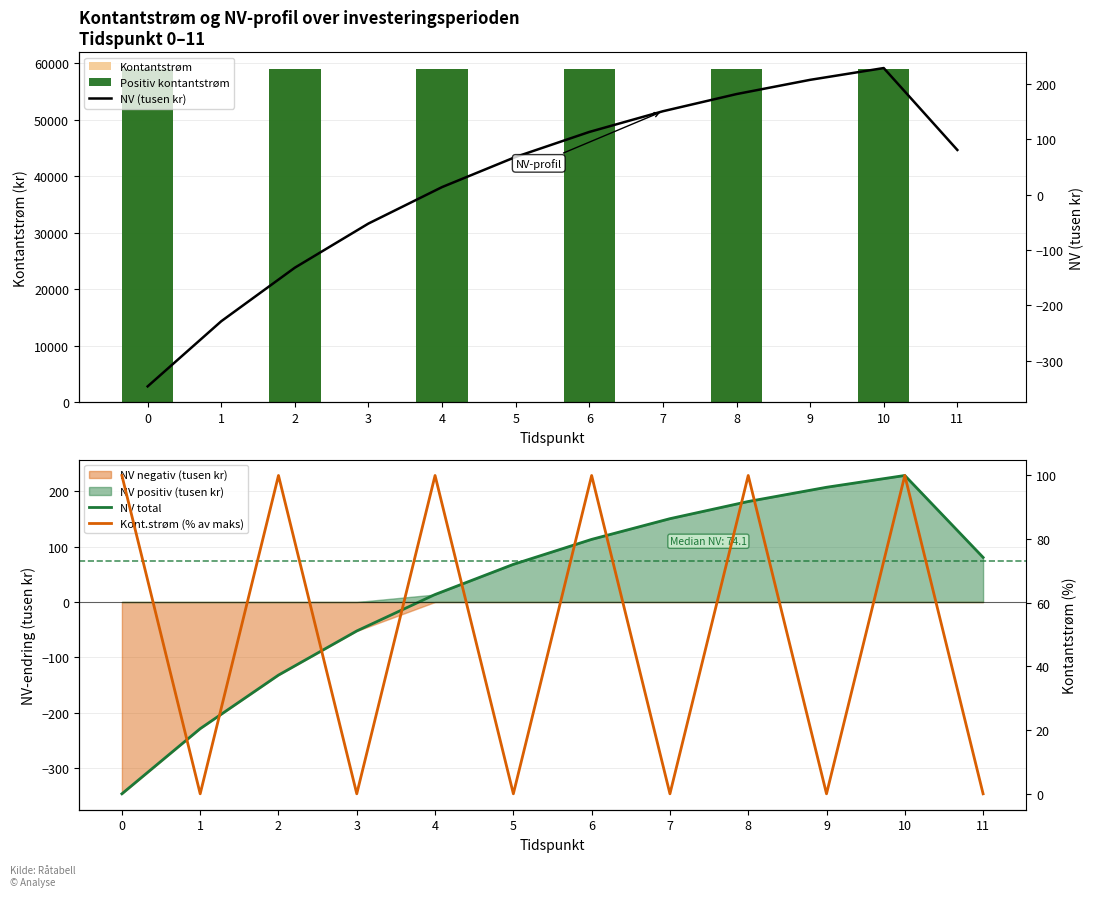

Reading right to left, what are all the values shown in this chart?

Kontantstrøm: 11=0.0	10=59000.0	9=0.0	8=59000.0	7=0.0	6=59000.0	5=0.0	4=59000.0	3=0.0	2=59000.0	1=0.0	0=59000.0
Positiv kontantstrøm: 11=0.0	10=59000.0	9=0.0	8=59000.0	7=0.0	6=59000.0	5=0.0	4=59000.0	3=0.0	2=59000.0	1=0.0	0=59000.0
NV total: 11=80.4	10=228.1	9=206.8	8=181.2	7=150.2	6=112.9	5=67.9	4=13.5	3=-52.2	2=-131.8	1=-228.4	0=-345.8
NV (tusen kr): 11=80.4	10=228.1	9=206.8	8=181.2	7=150.2	6=112.9	5=67.9	4=13.5	3=-52.2	2=-131.8	1=-228.4	0=-345.8
Kont.strøm (% av maks): 11=0.0	10=100.0	9=0.0	8=100.0	7=0.0	6=100.0	5=0.0	4=100.0	3=0.0	2=100.0	1=0.0	0=100.0